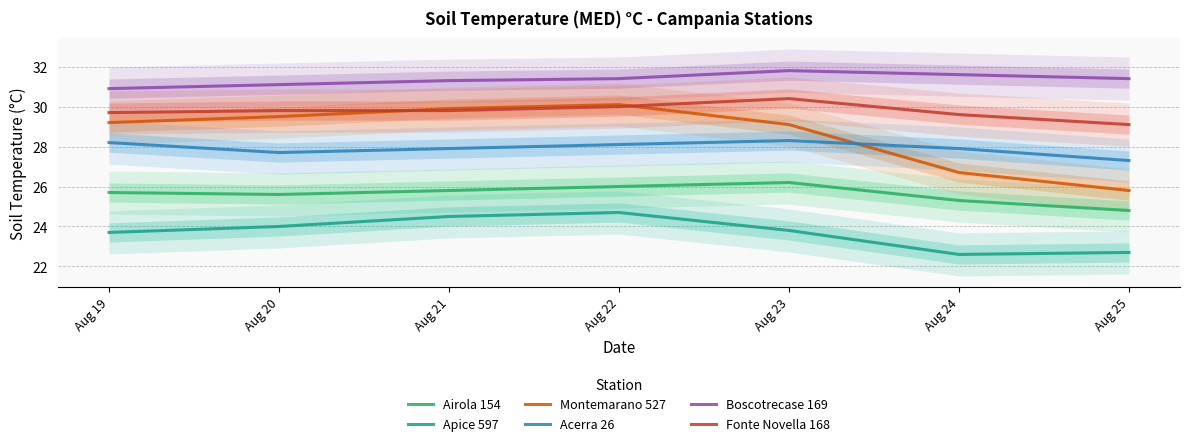

What is the total value across all series at Aug 22?

170.3